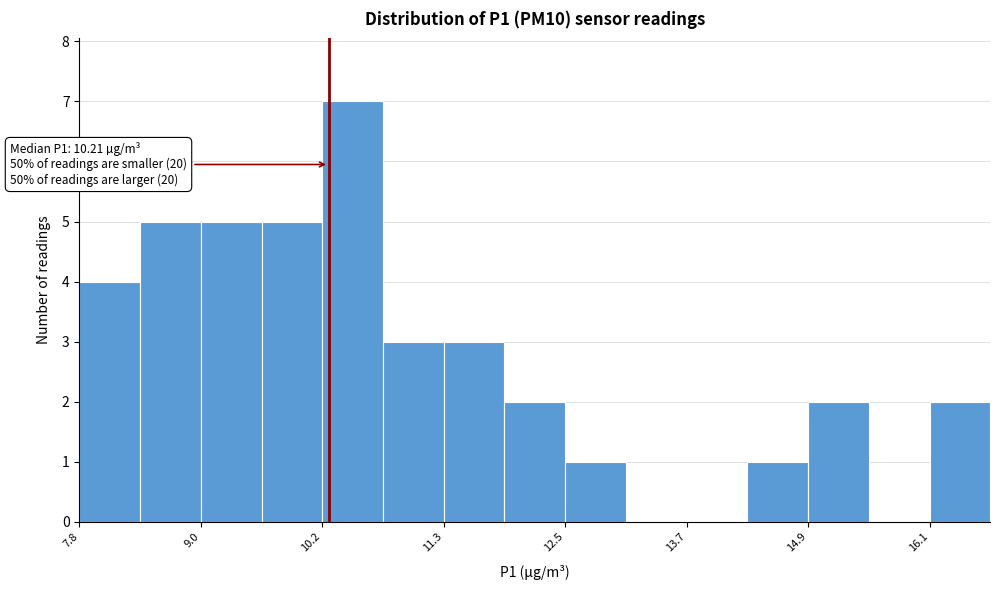

Around what value on the x-axis is the tallest bar? Give the approximate position of its centre, as read against the axis.

10.4